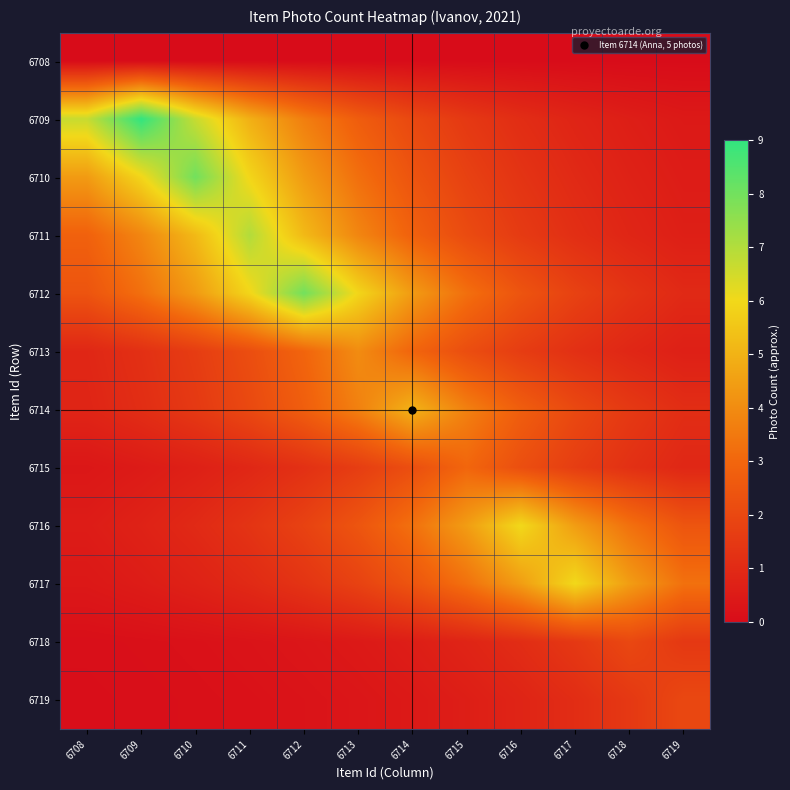

What is the total value across all series at 6716?

25.3